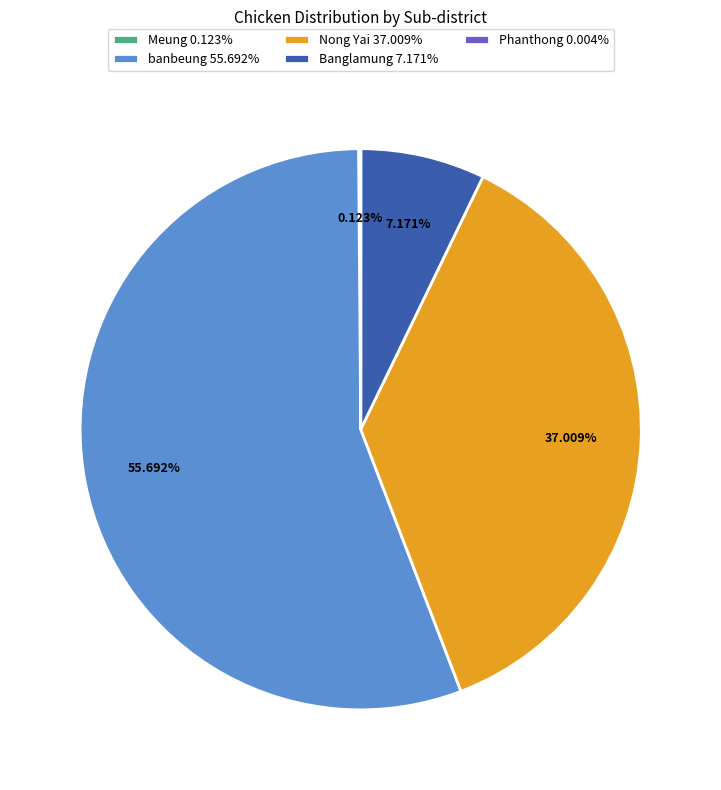

Is there any slice that represents more than half of the pie?

Yes